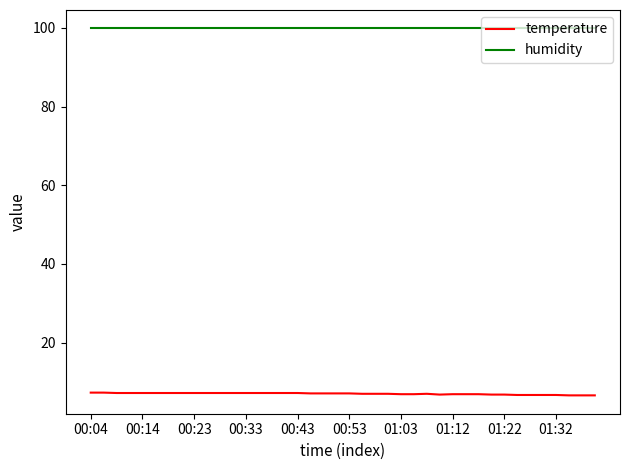

True or false: temperature and humidity cross at least once.

False